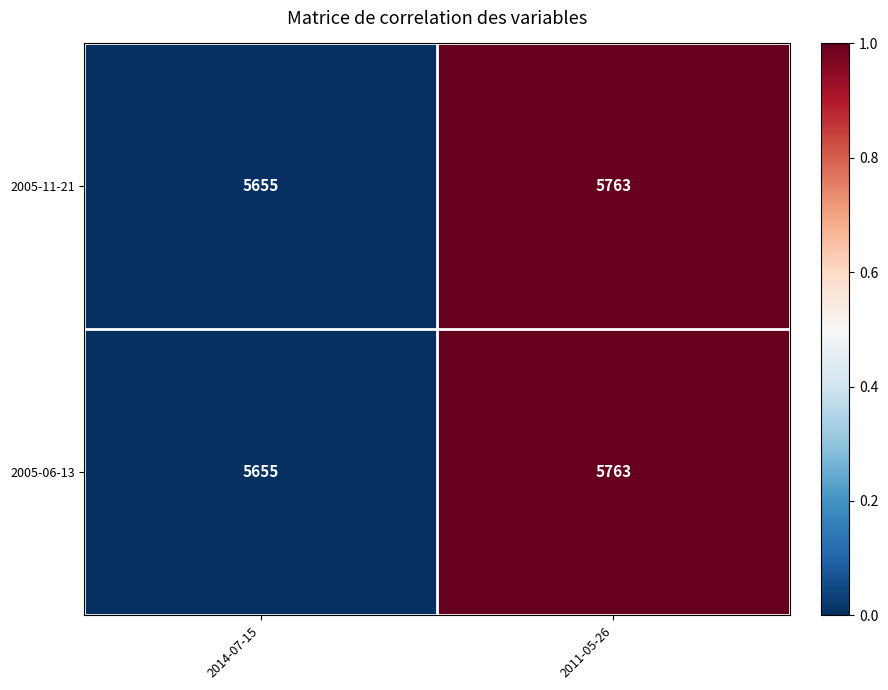

Which label corresponds to the largest value in the chart?

2011-05-26